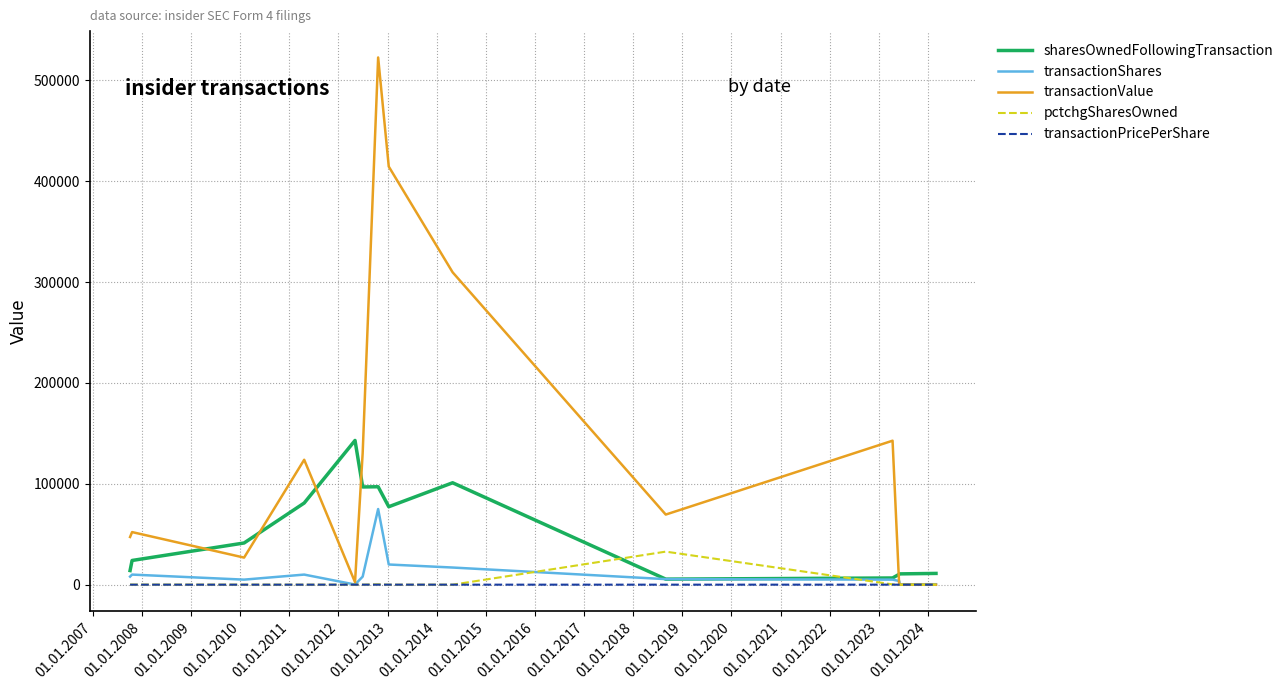

What is the maximum value for sharesOwnedFollowingTransaction?

142999.0